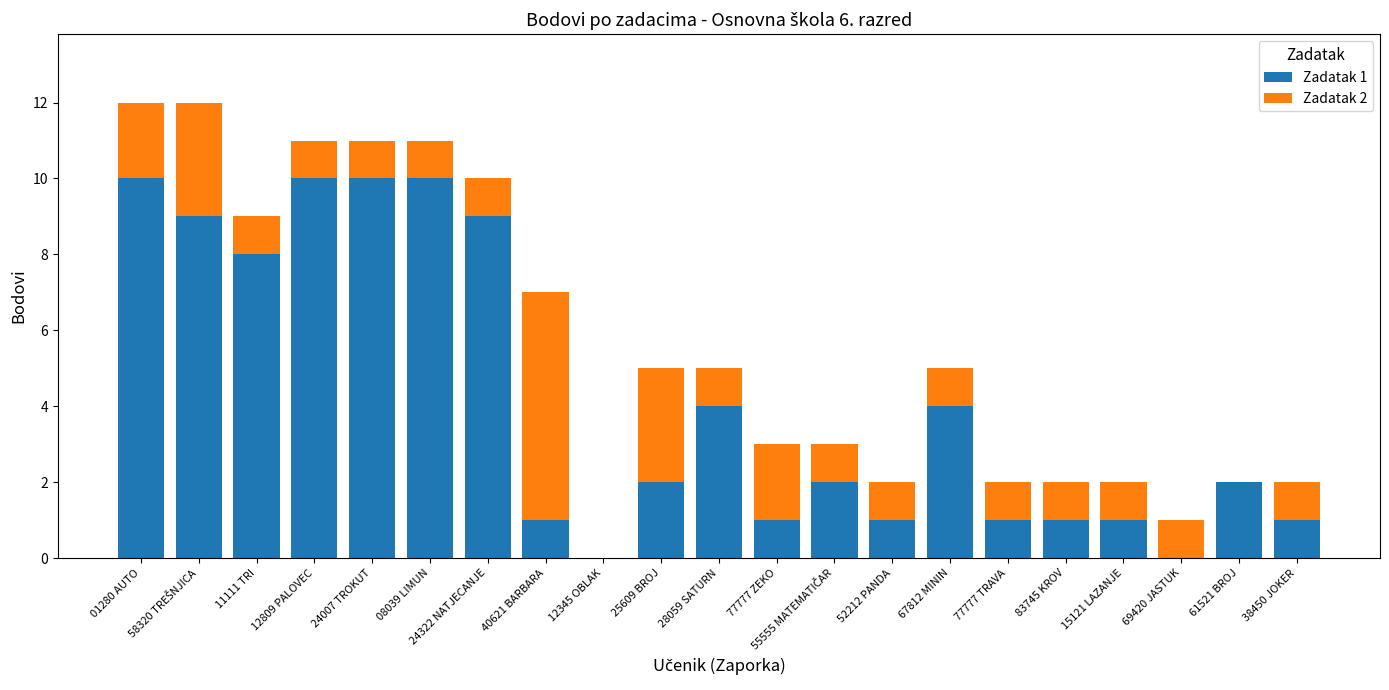

What is the total value across all series at 28059 SATURN?

5